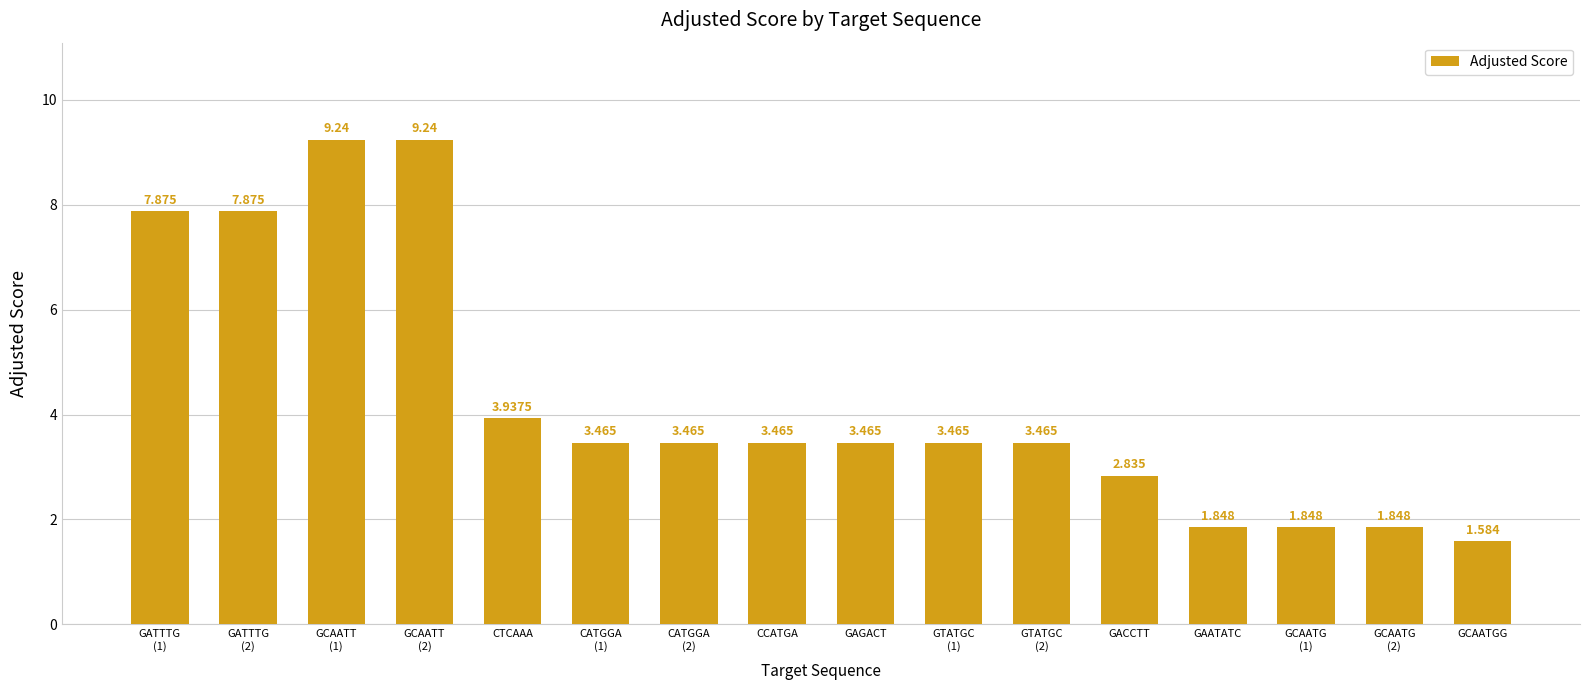

Does the chart contain any negative values?

No